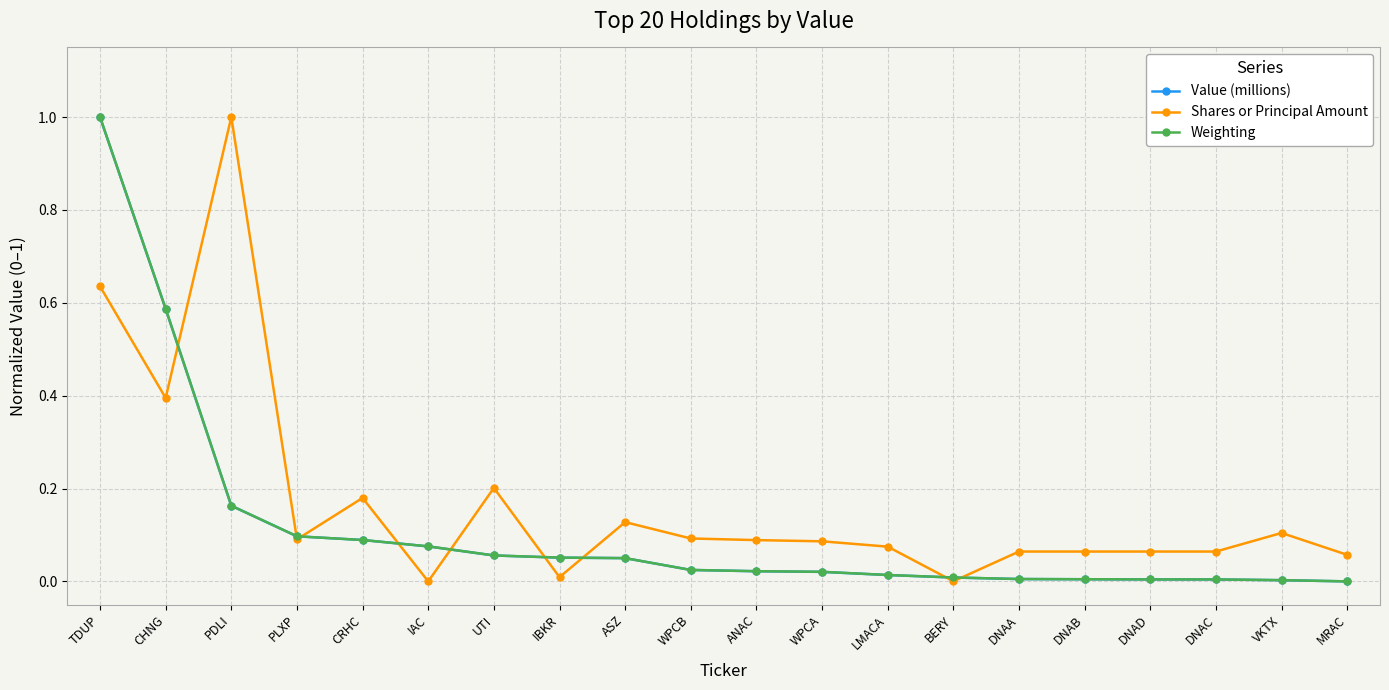

Which series has the largest total across all categories?

Shares or Principal Amount